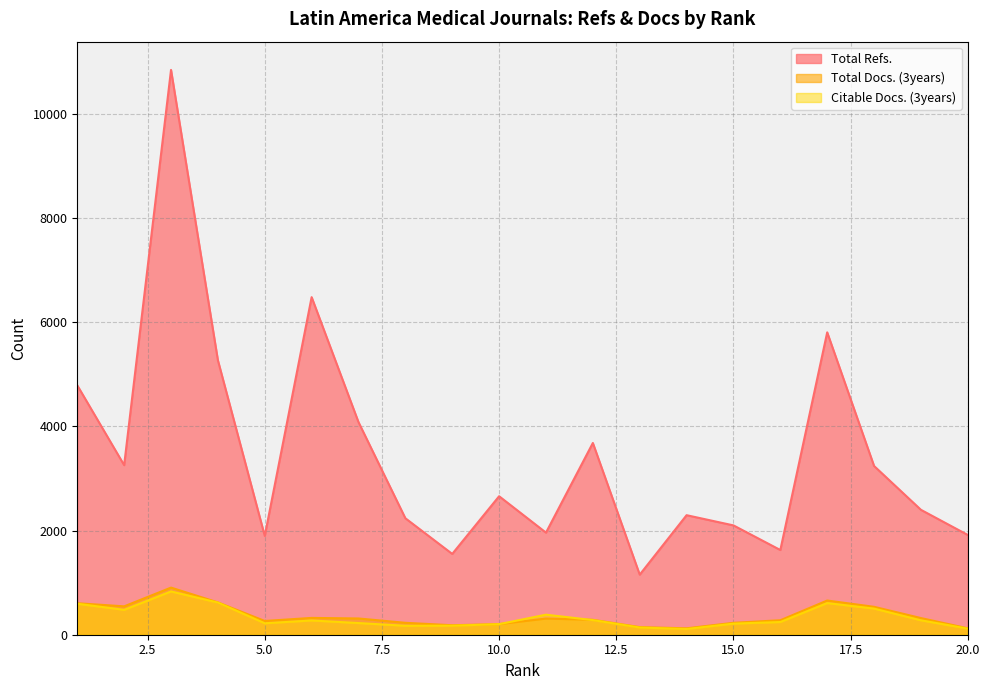

True or false: Total Refs. and Total Docs. (3years) cross at least once.

False